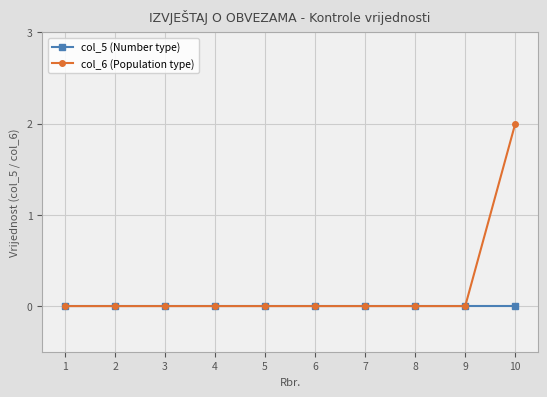

What is the maximum value for col_6 (Population type)?

2